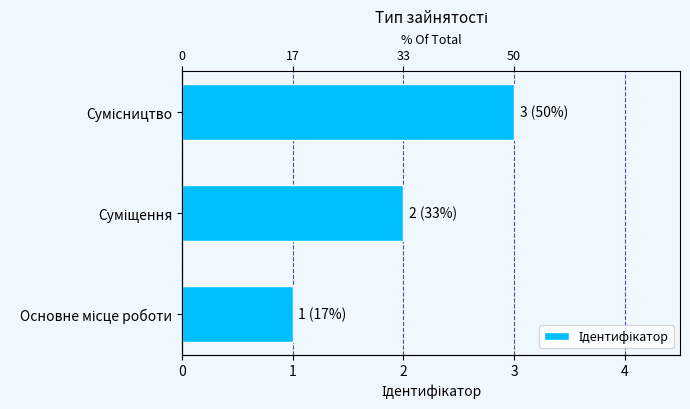

How many values are below 2?

1